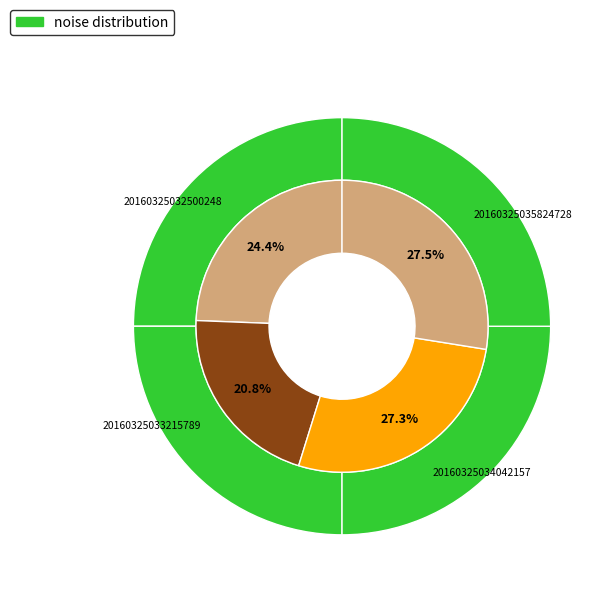

The 20160325035824728 slice represents 18% of the pie. True or false?

False